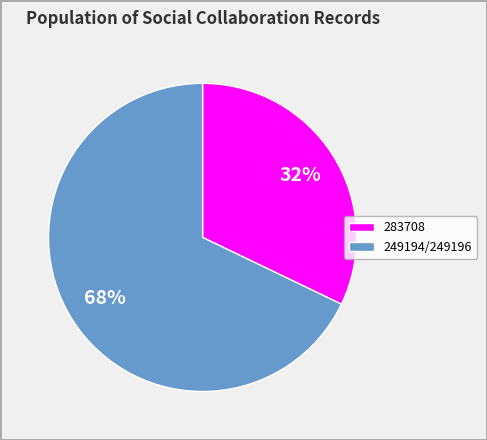

To the nearest percent, what is the difference between the largest and smallest slice percentages?

36%